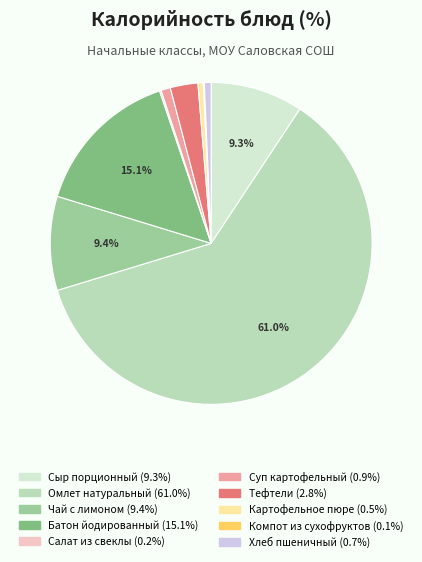

Which has a higher value, Суп картофельный or Омлет натуральный?

Омлет натуральный